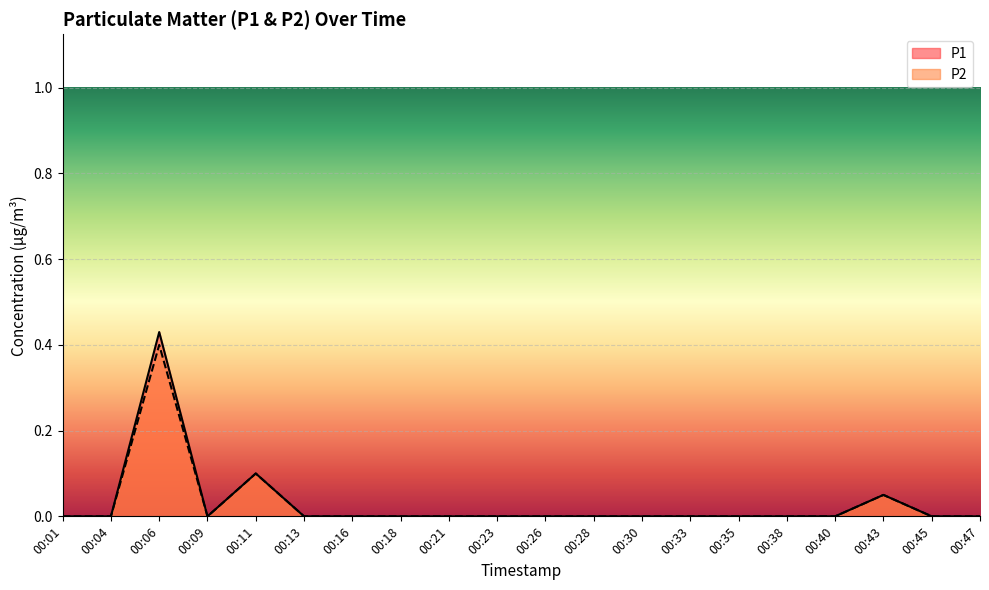

How many lines are shown in the chart?

2